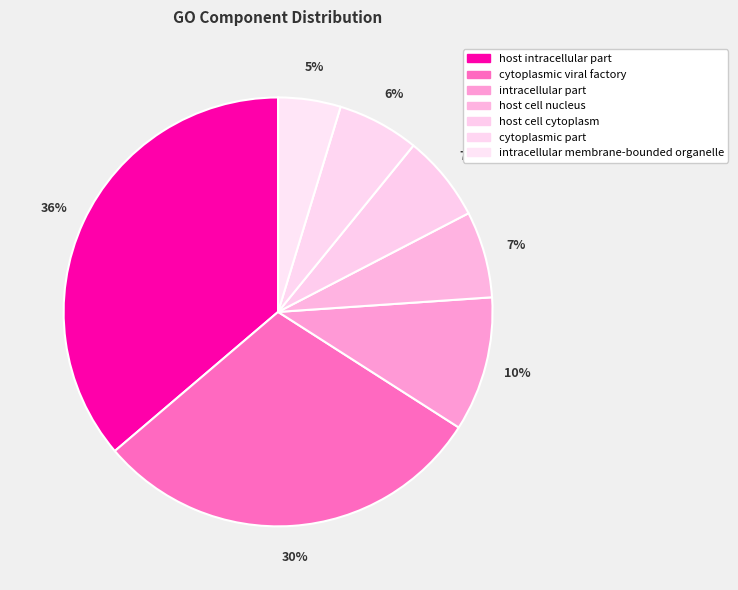

Which slice is the largest?

host intracellular part